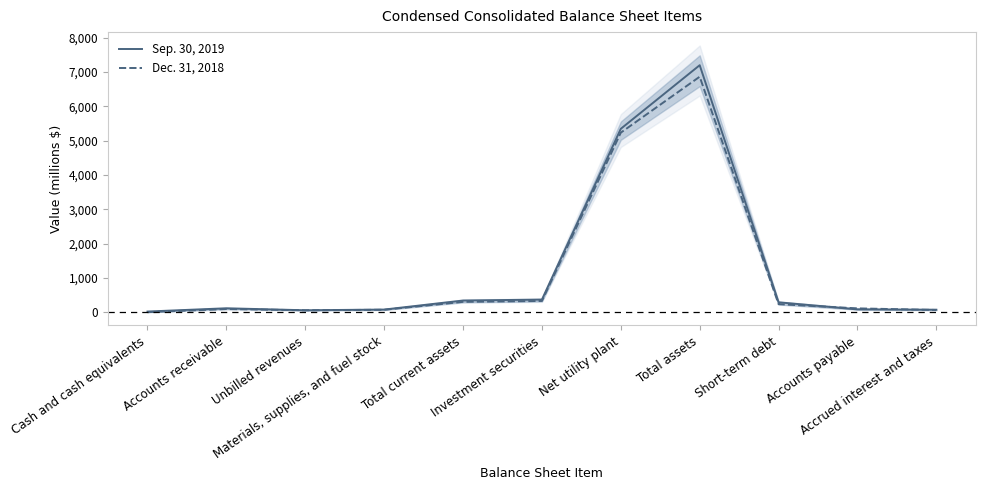

Does the chart display data point markers on the line(s)?

No